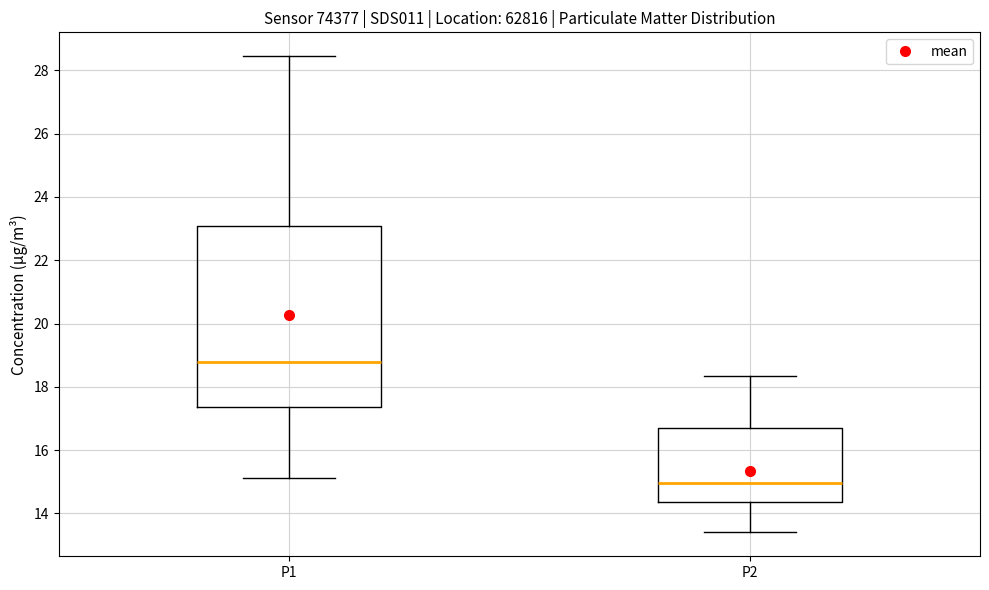

Reading left to right, transcribe this box plot: for each box, give where its median line is, the range the box spans, and where its two whiskers end, as read against the y-axis. The values are not printed on the chart, so give them approximately, as read against the axis.

P1: median 18.8, box 17.4 to 23.0, whiskers 15.2 to 28.4
P2: median 15.0, box 14.4 to 16.6, whiskers 13.4 to 18.4